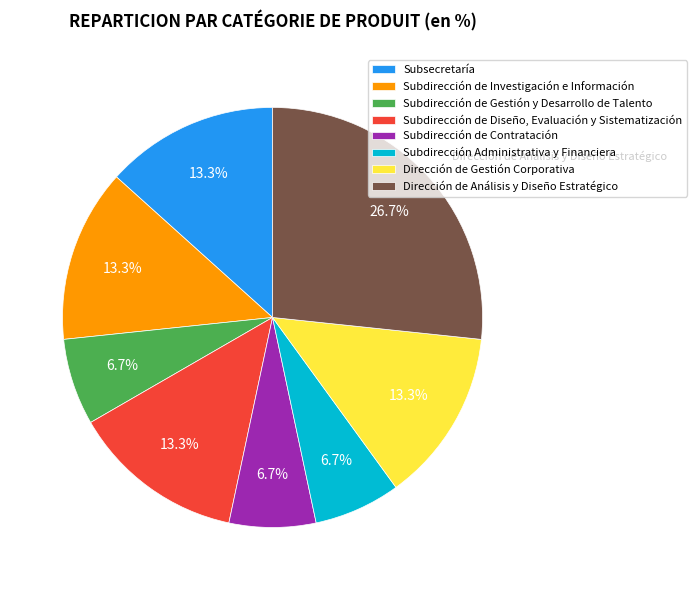

How much of the chart is everything except Subdirección de Diseño, Evaluación y Sistematización?

86.7%